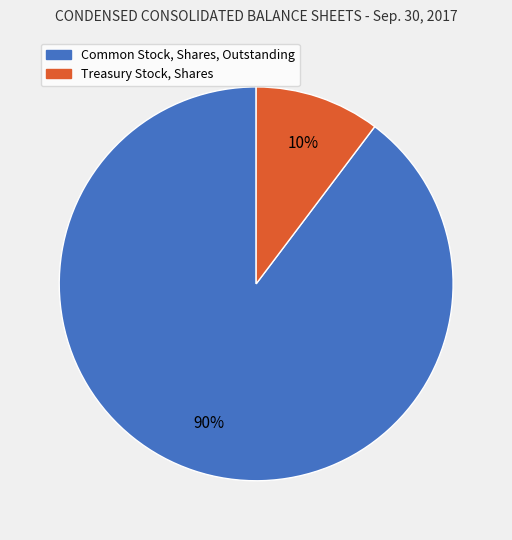

Rank the categories by value from lowest to highest.

Treasury Stock, Shares, Common Stock, Shares, Outstanding